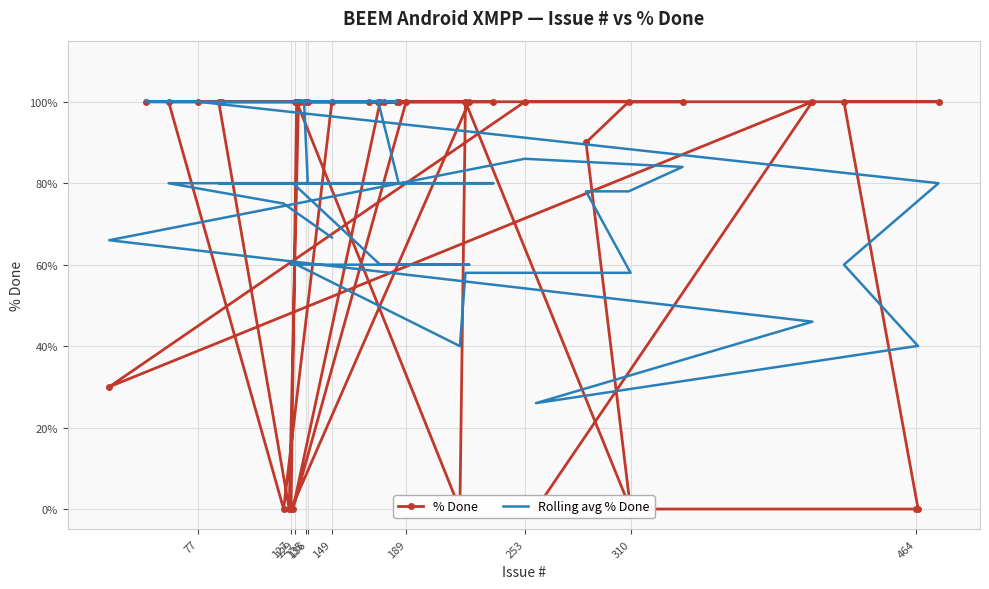

How many lines are shown in the chart?

2